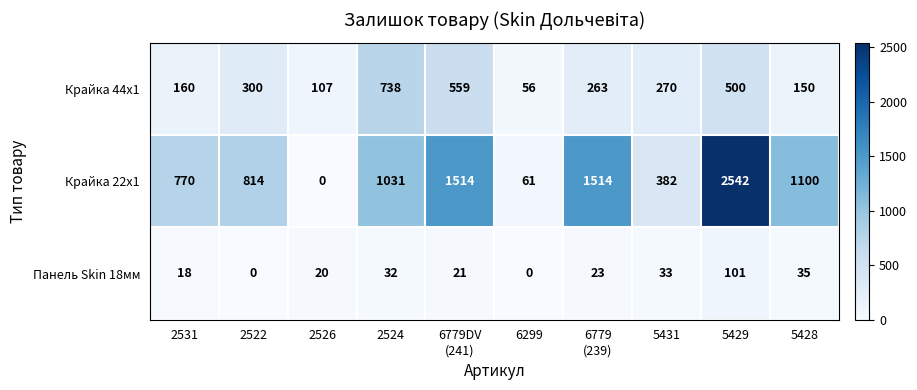

What is the difference between the second highest and minimum values in the Панель Skin 18мм series?

35